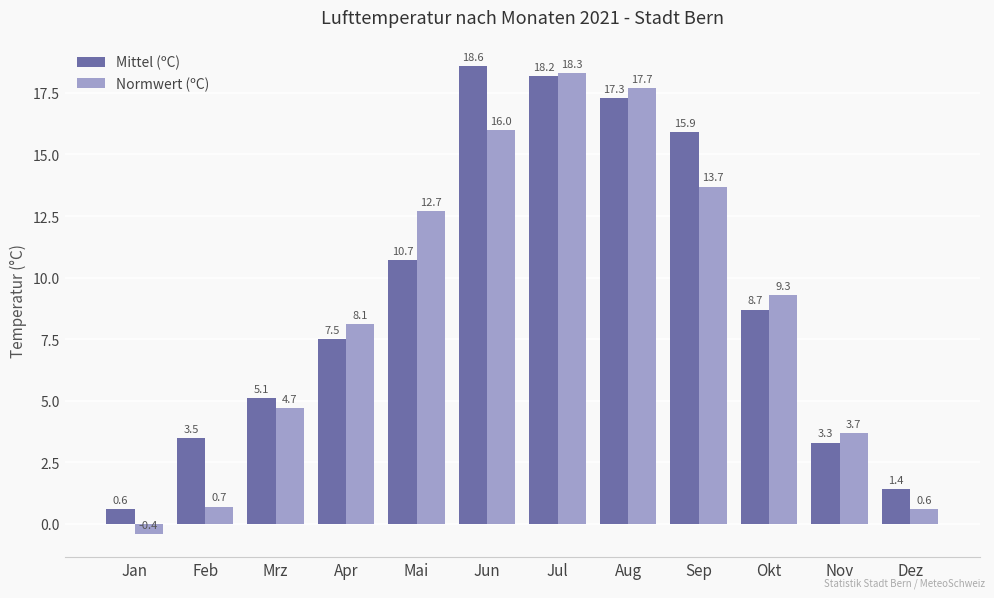

How many data points in Mittel (ºC) are above 8?

6